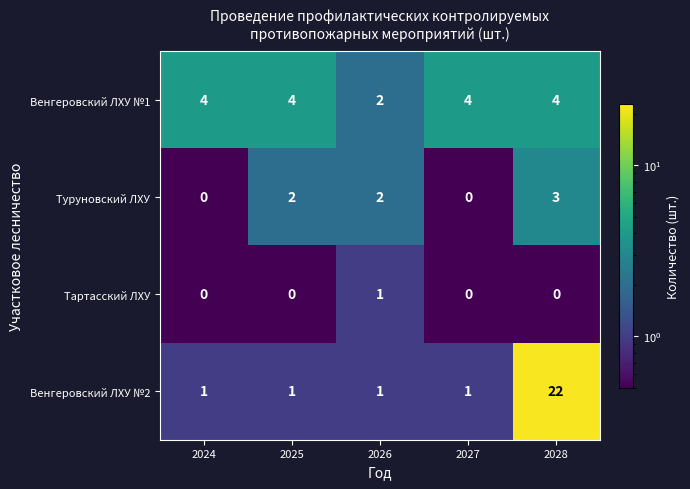

Rank the series by their average value, from highest to lowest.

Венгеровский ЛХУ №2, Венгеровский ЛХУ №1, Туруновский ЛХУ, Тартасский ЛХУ